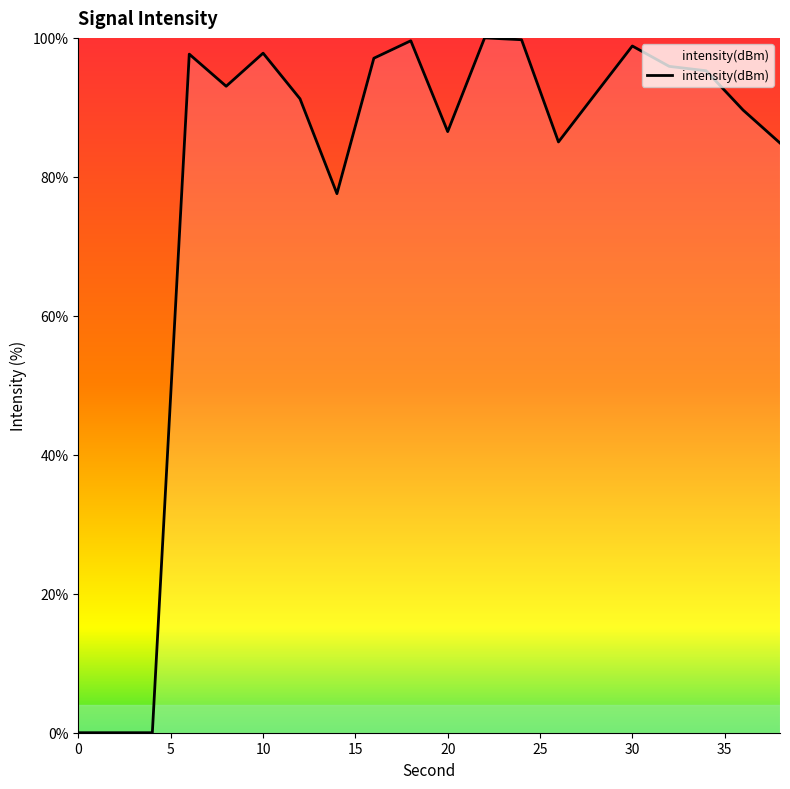

How many values exceed 93?

10